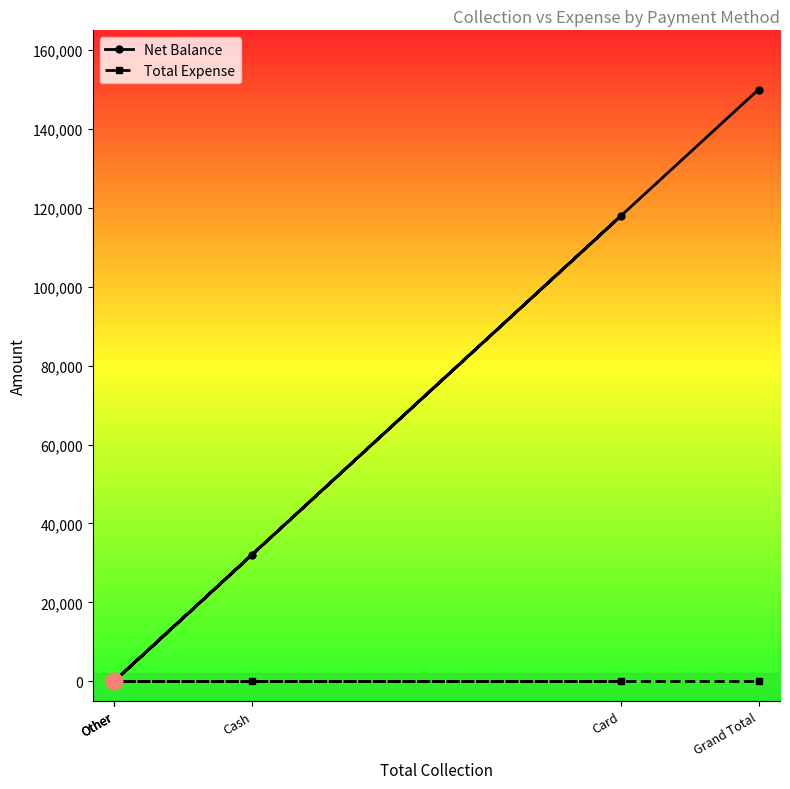

At which label is Net Balance closest to 74990?

Cash